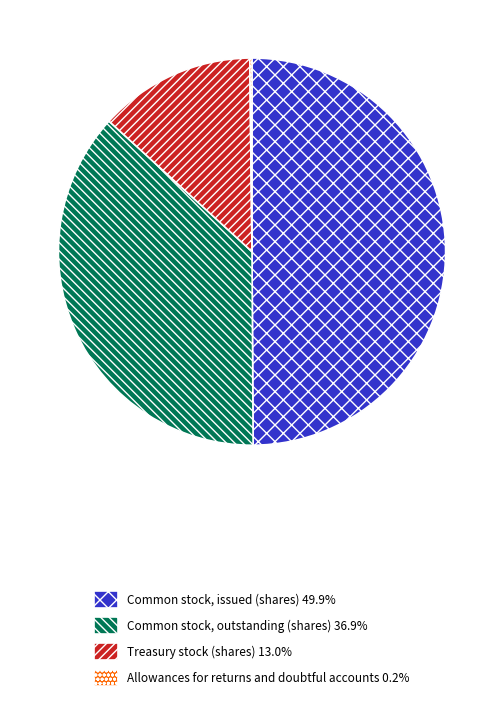

Does Treasury stock (shares) account for over 50% of the chart?

No